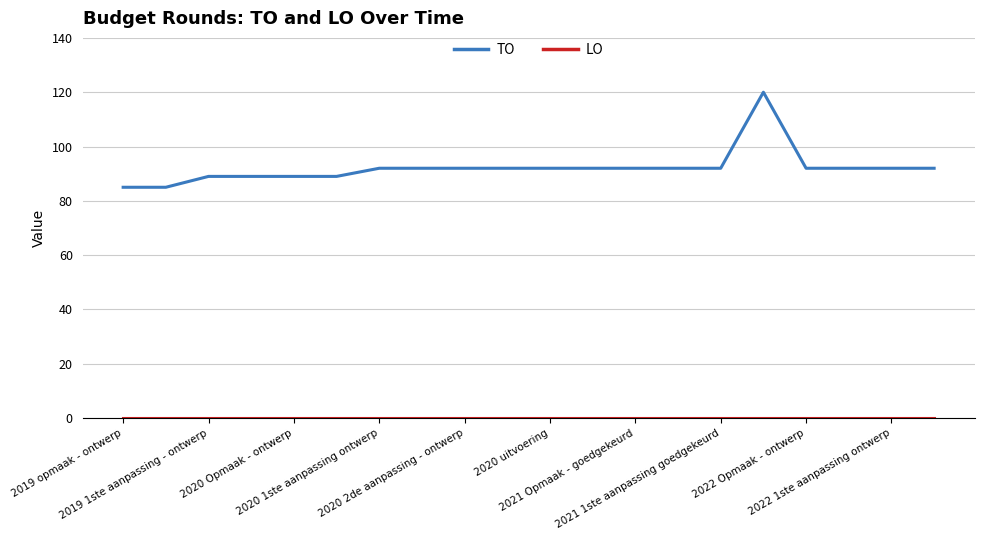

What is the maximum value shown in the chart?

120